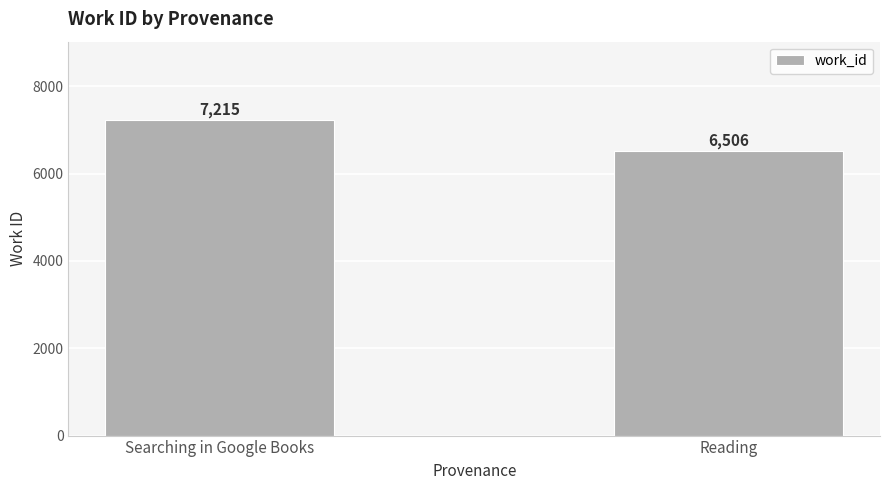

What is the label of the 2nd bar from the right?

Searching in Google Books